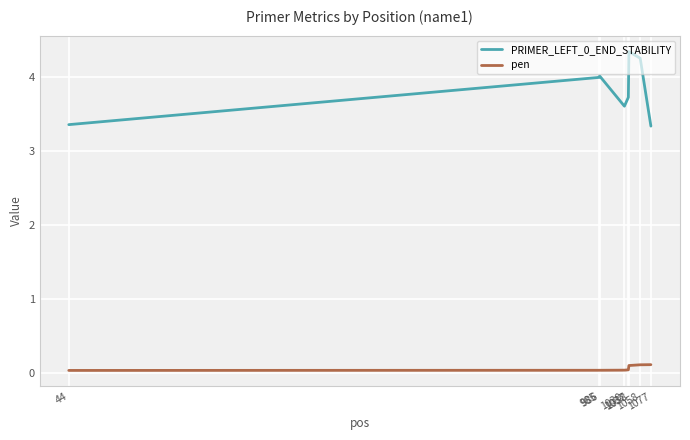

True or false: PRIMER_LEFT_0_END_STABILITY and pen cross at least once.

False